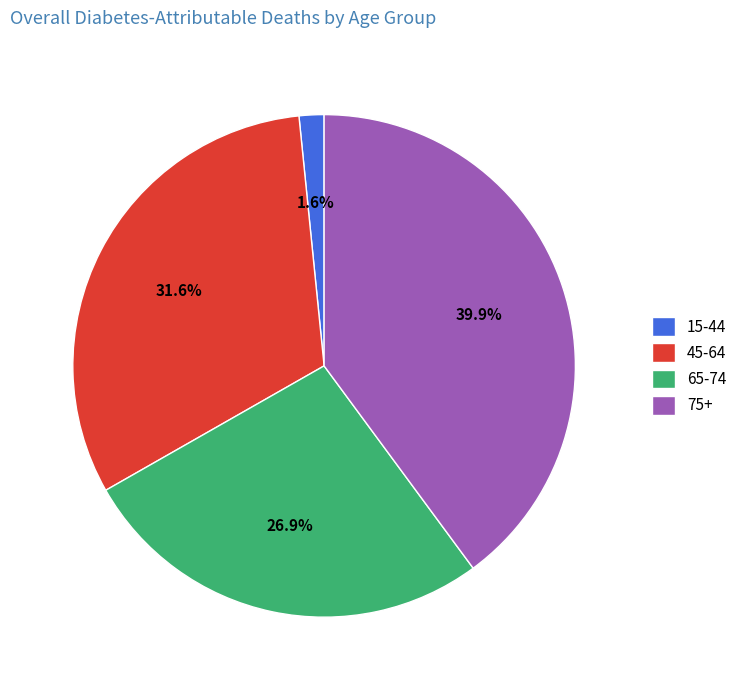

How many segments does this pie chart have?

4